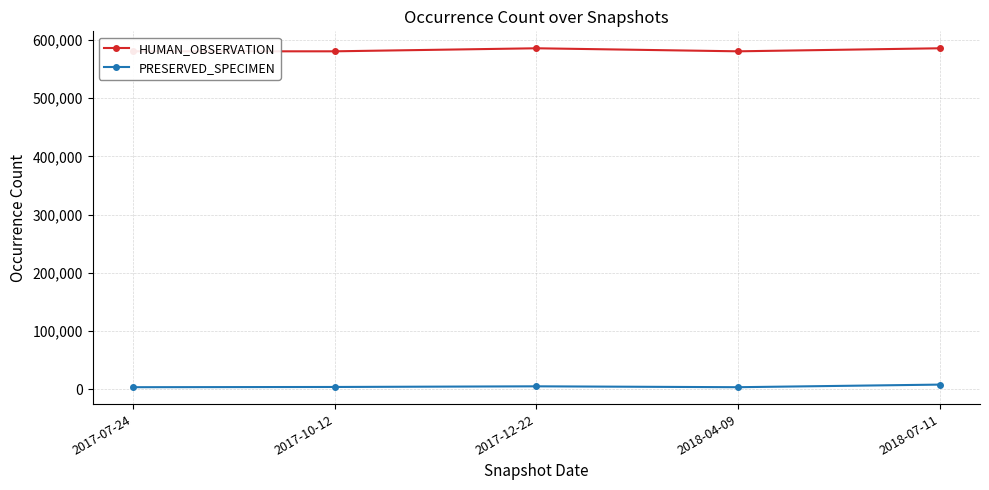

Does the chart have visible grid lines?

Yes